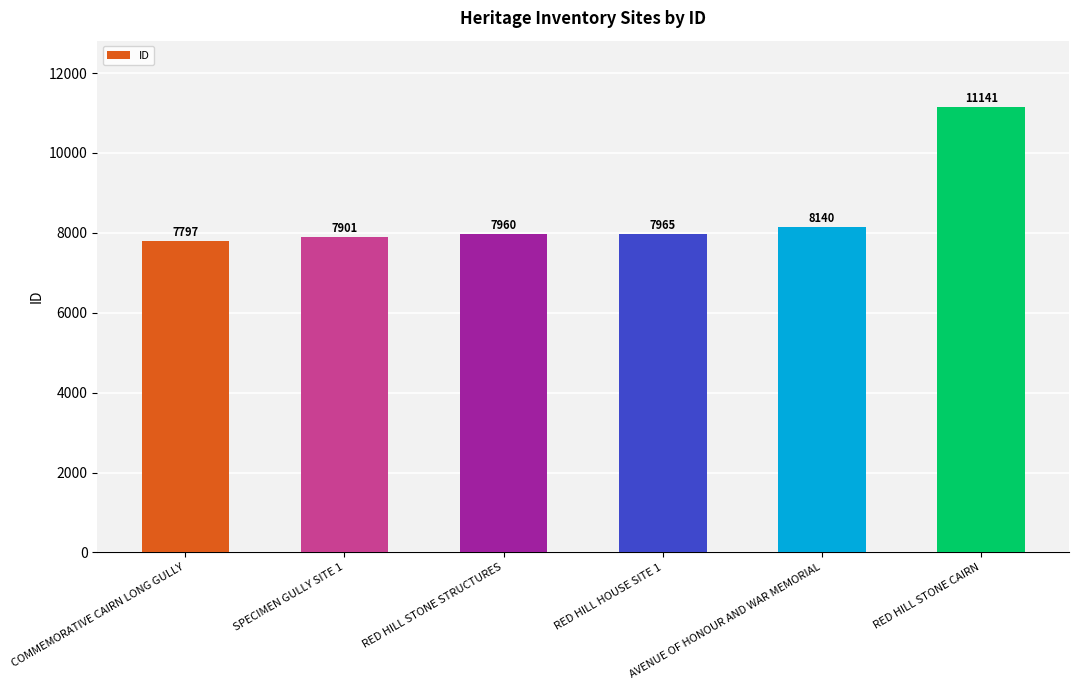

Approximately how many times larger is the value at RED HILL STONE CAIRN compared to COMMEMORATIVE CAIRN LONG GULLY?

1.4